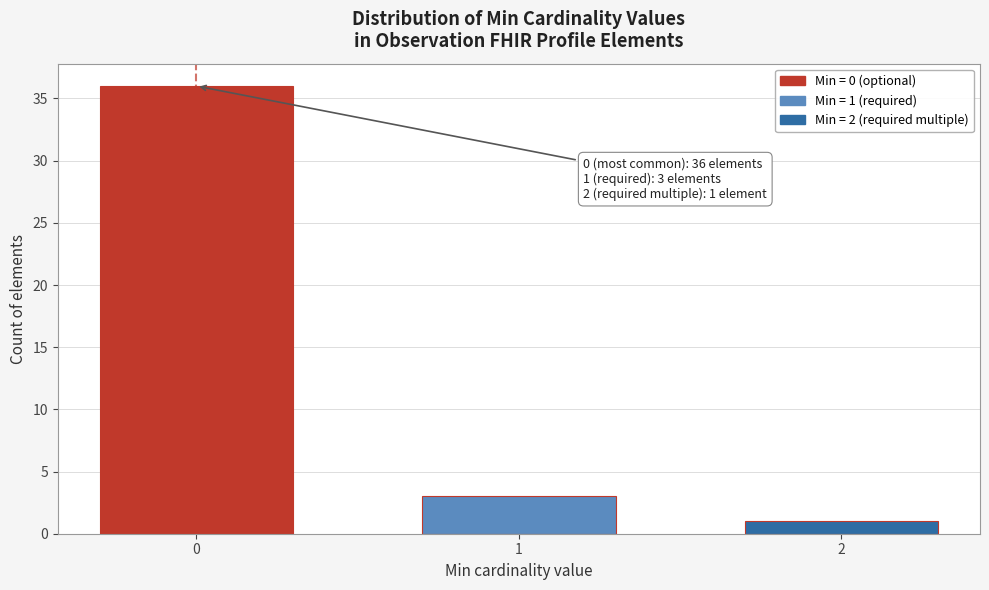

Reading left to right, transcribe all the data shown in this chart.

0=36	1=3	2=1